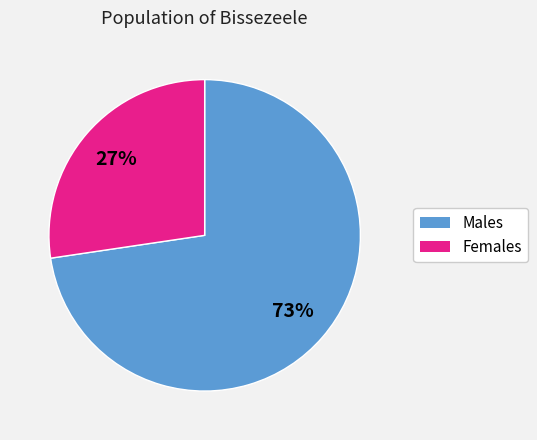

Does any single category account for the majority?

Yes